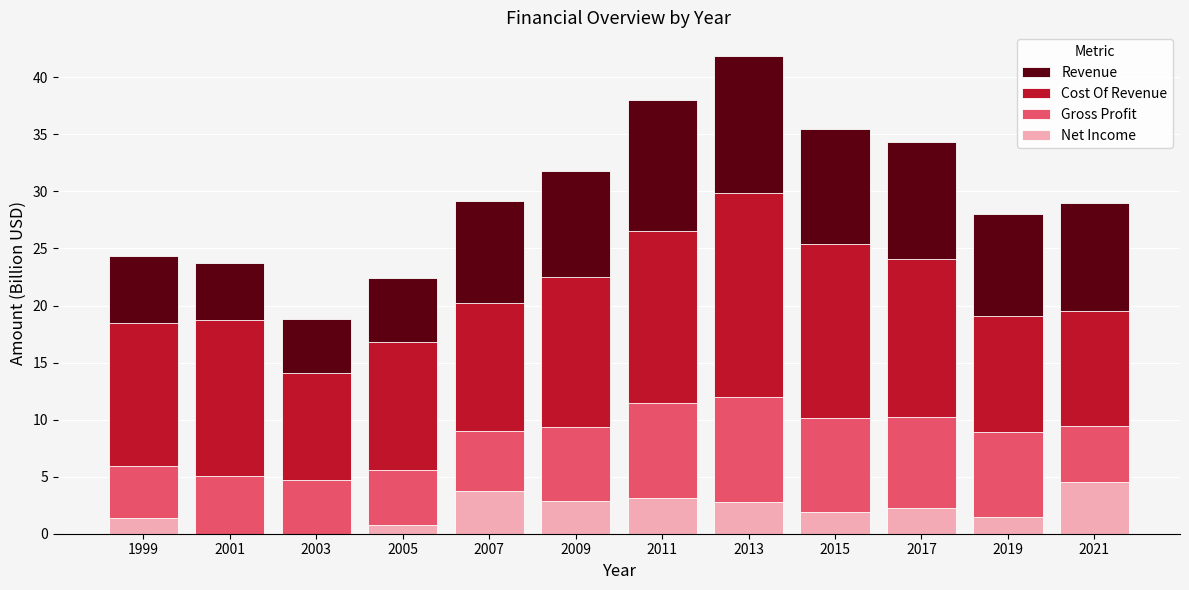

Rank the categories by Revenue value from highest to lowest.

2013, 2011, 2015, 2017, 2009, 2007, 2021, 2019, 1999, 2001, 2005, 2003